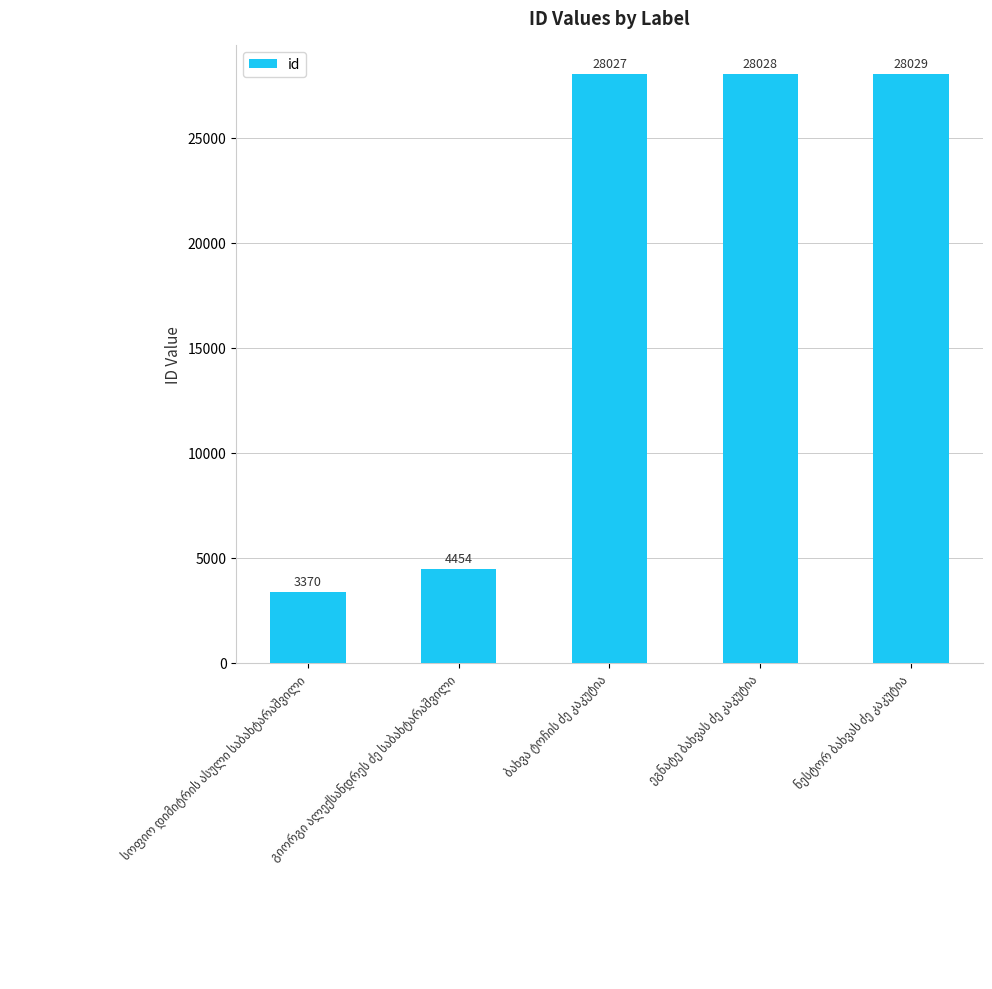

What is the difference between the maximum and minimum values?

24659